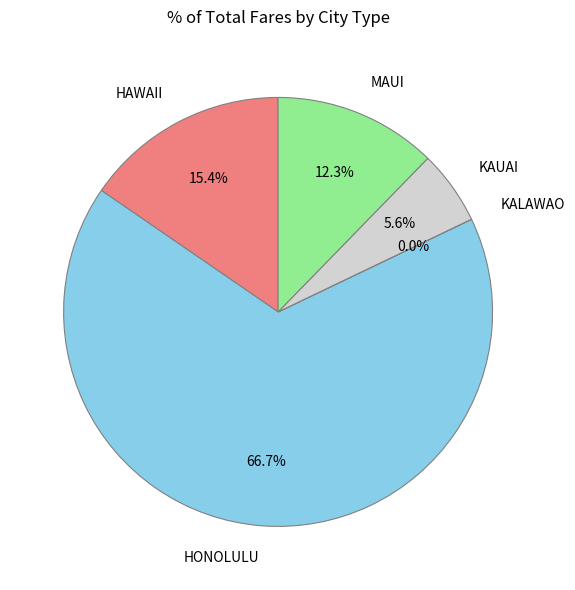

True or false: HAWAII accounts for 4% of the total.

False